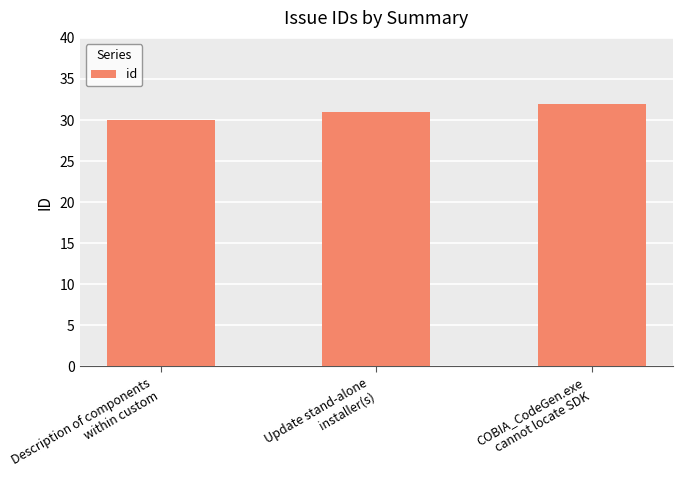

Rank the categories by value from highest to lowest.

COBIA_CodeGen.exe
cannot locate SDK, Update stand-alone
installer(s), Description of components
within custom